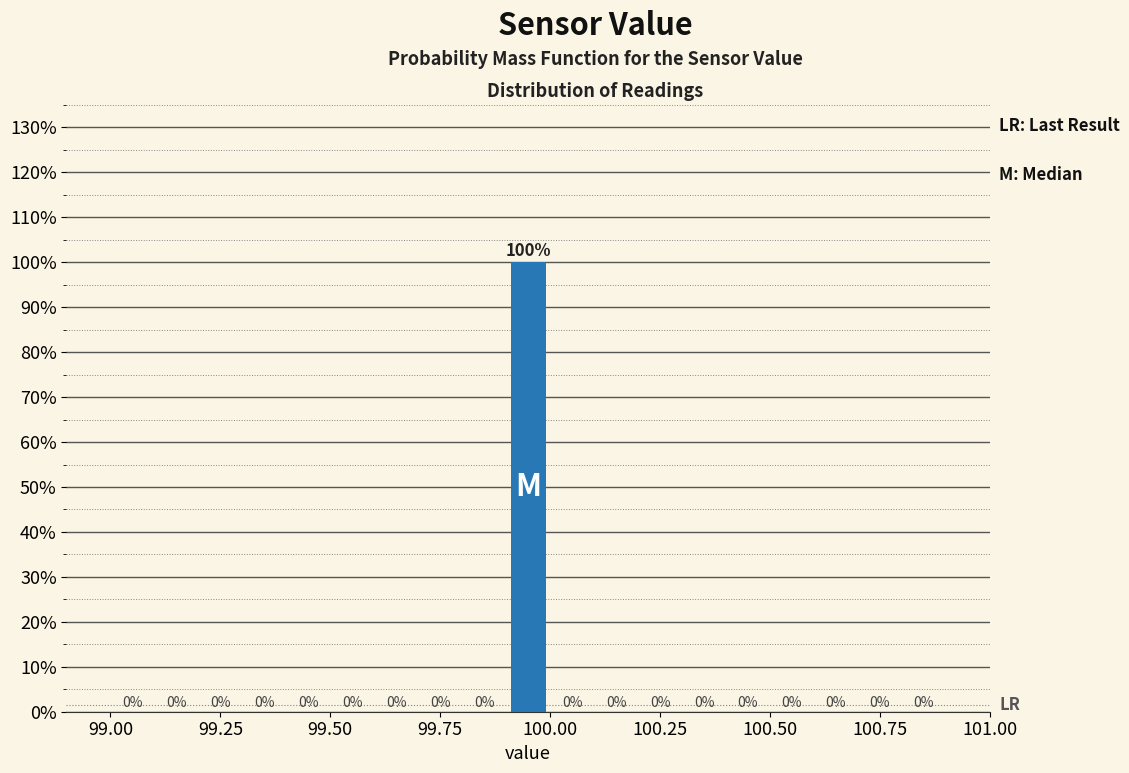

Around what value on the x-axis is the tallest bar? Give the approximate position of its centre, as read against the axis.

99.95